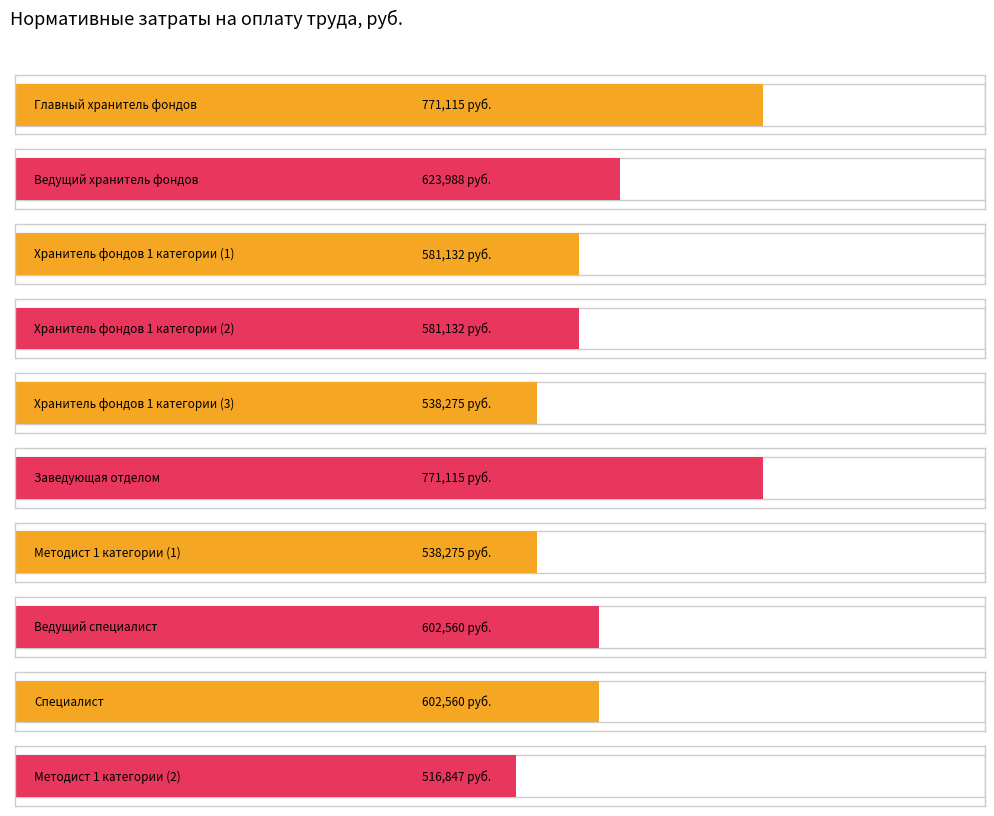

How many bars are there in total?

10